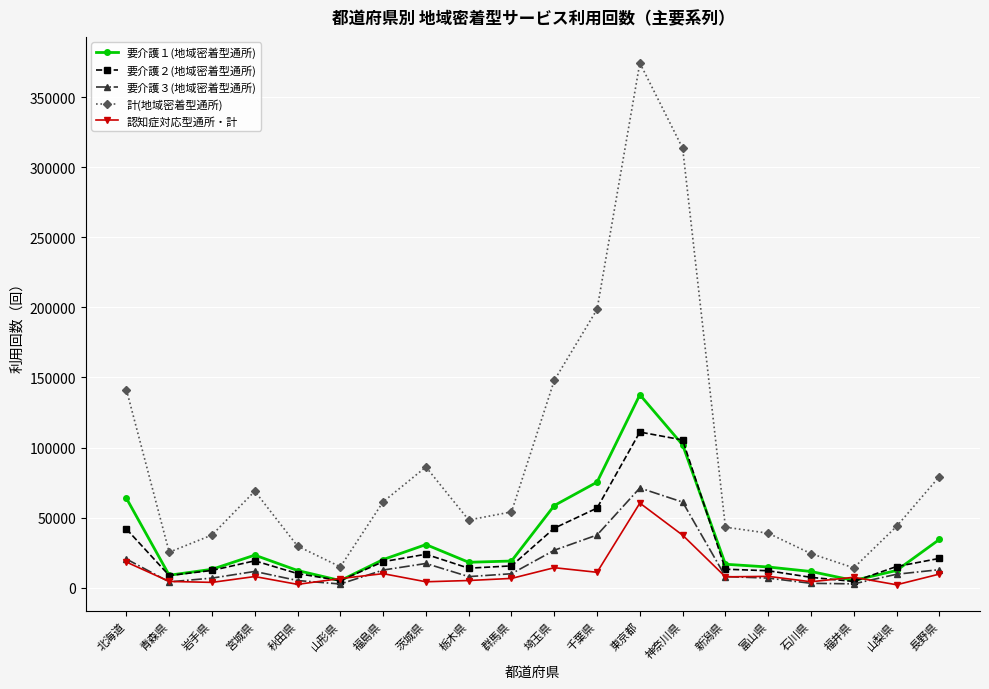

At which category does 認知症対応型通所・計 reach its first local peak?

宮城県